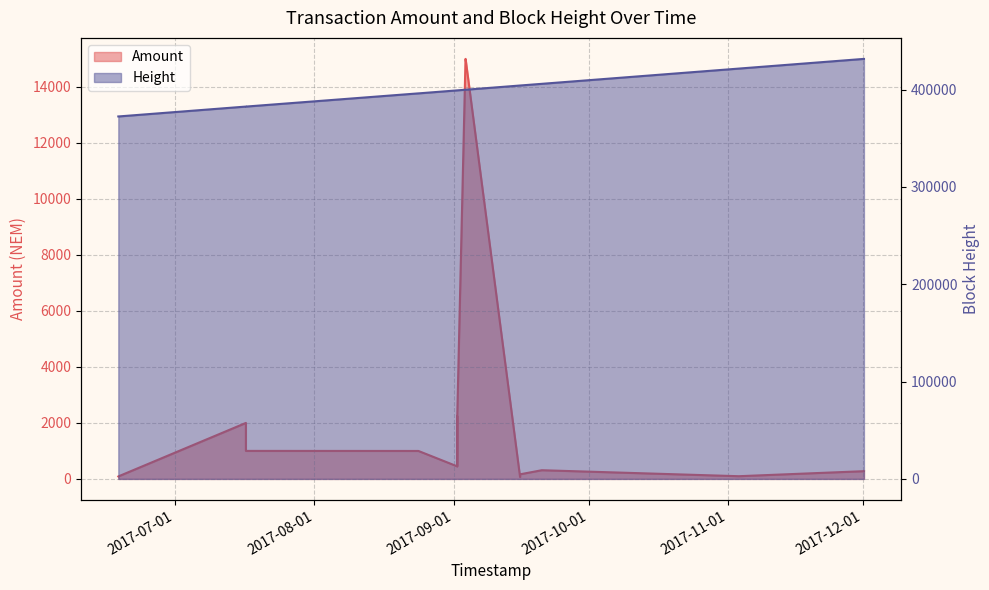

Does the chart have visible grid lines?

Yes